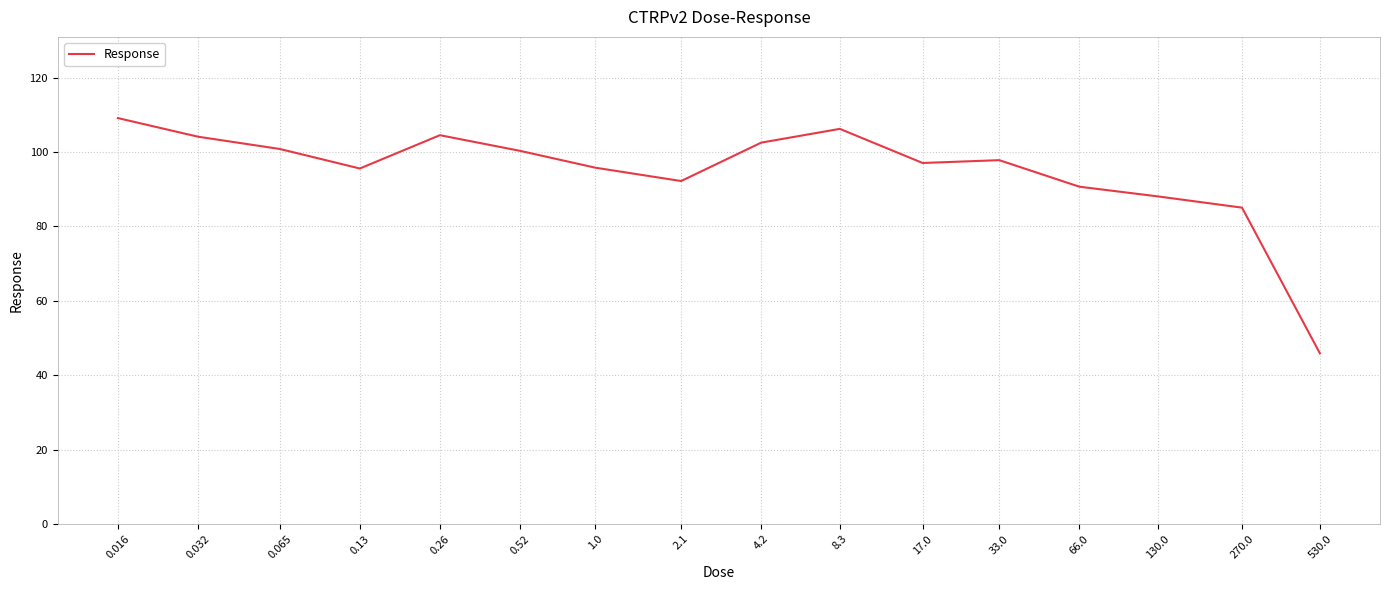

What is the average value?

94.7